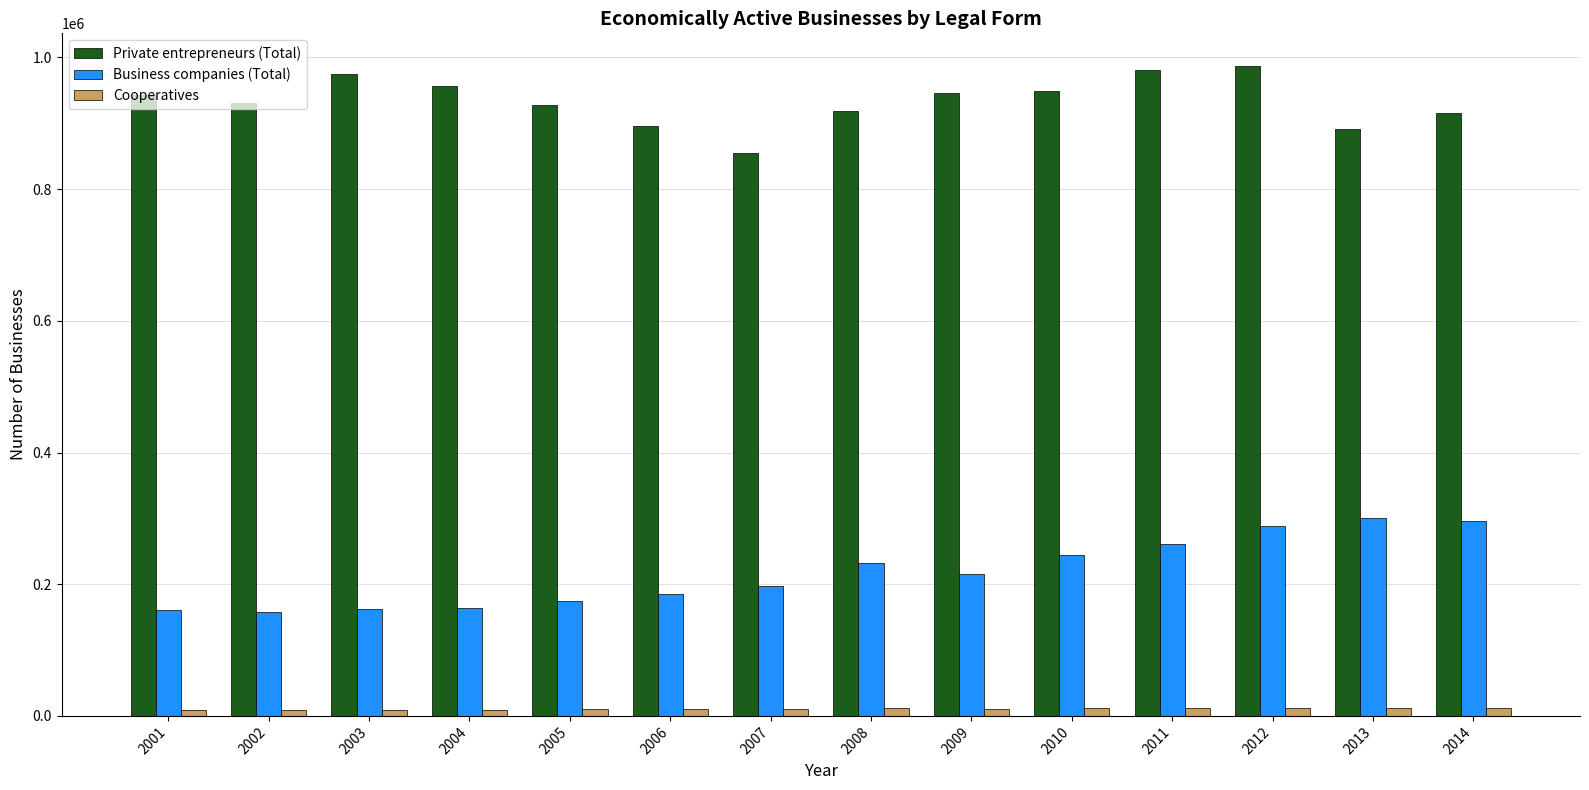

Count the number of data series in this chart.

3